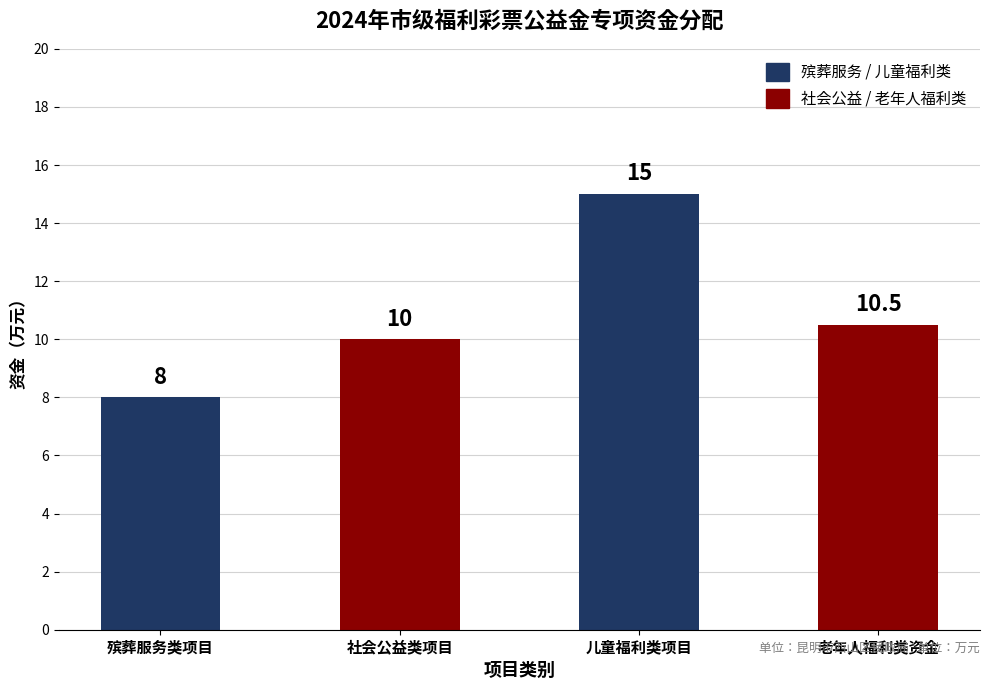

Is it true that the value at 殡葬服务类项目 is 8.0?

True